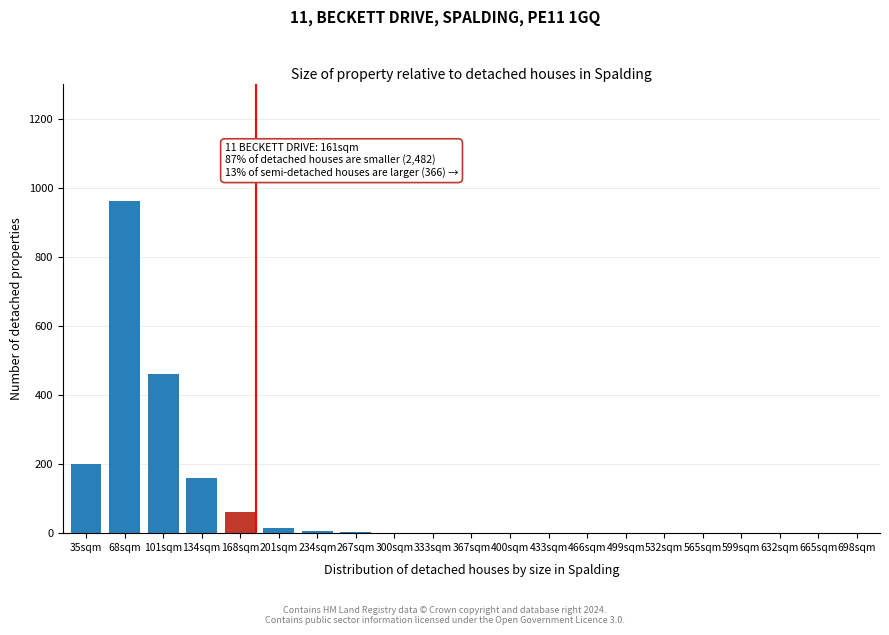

Which has a higher value, 134sqm or 35sqm?

35sqm